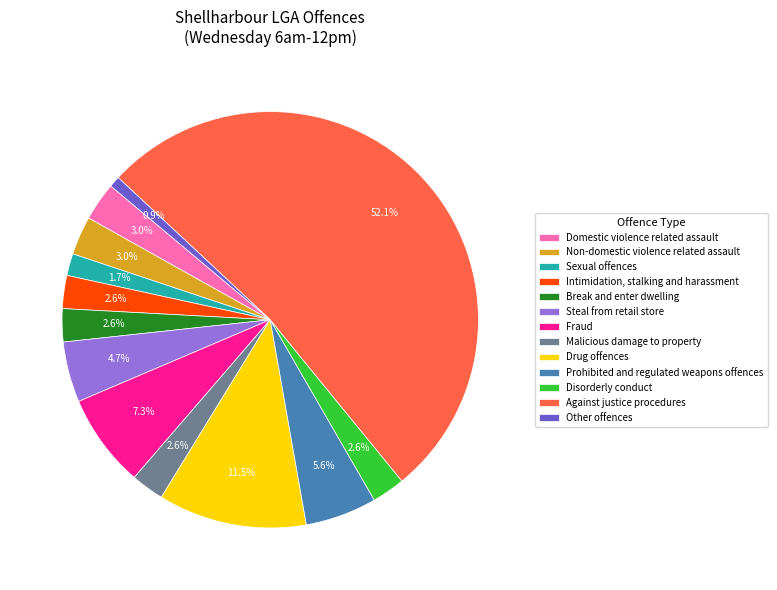

Between Against justice procedures and Non-domestic violence related assault, which is larger?

Against justice procedures